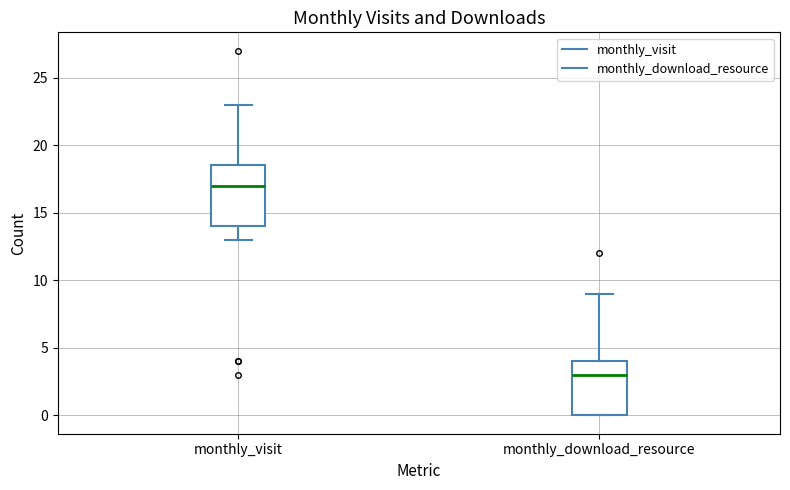

Reading left to right, transcribe this box plot: for each box, give where its median line is, the range the box spans, and where its two whiskers end, as read against the y-axis. The values are not printed on the chart, so give them approximately, as read against the axis.

monthly_visit: median 17.0, box 14.0 to 18.5, whiskers 13.0 to 23.0
monthly_download_resource: median 3.0, box 0.0 to 4.0, whiskers 0.0 to 9.0